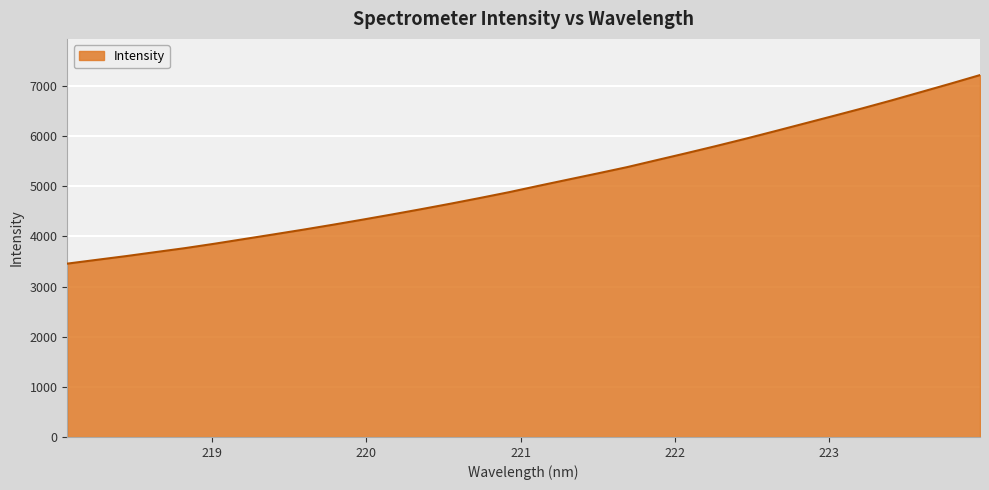

What is the smallest value displayed?

3456.3